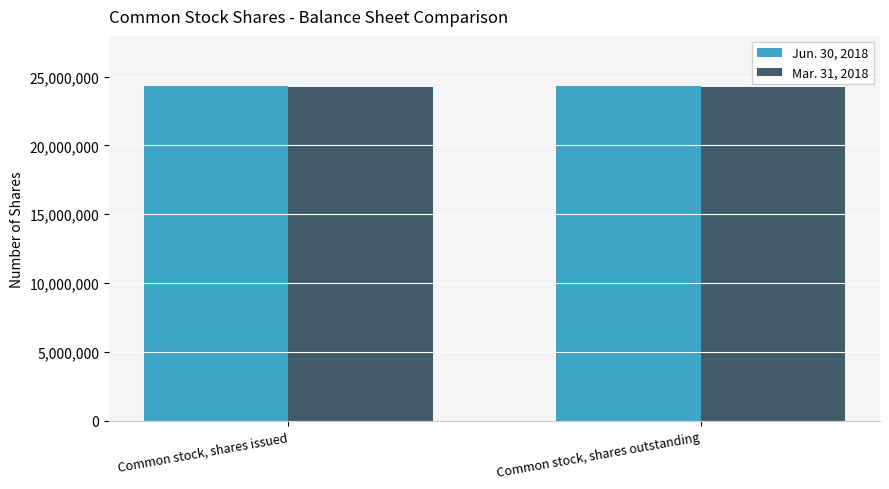

What is the total value across all series at Common stock, shares issued?

48587794